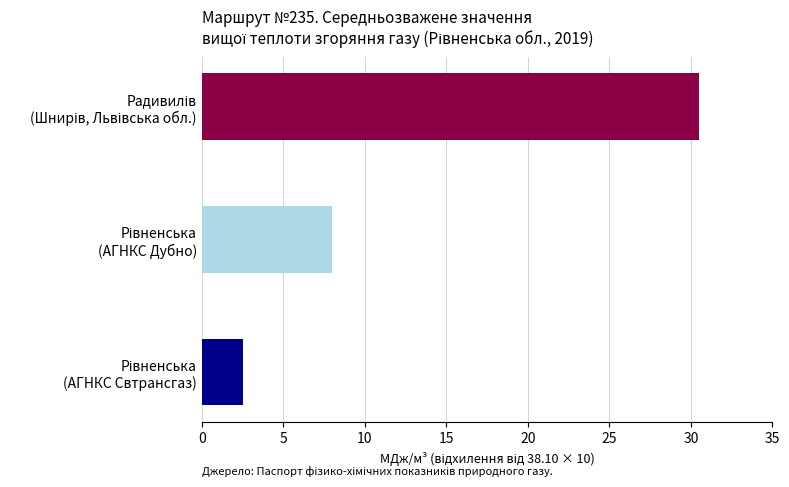

Are the bars grouped side by side (vs. stacked)?

No